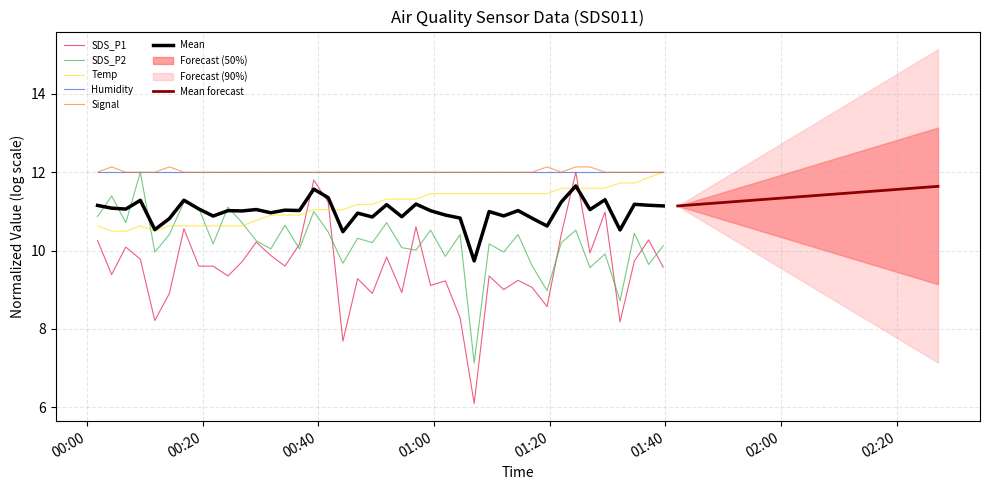

Is this an area chart (filled region under the line)?

No